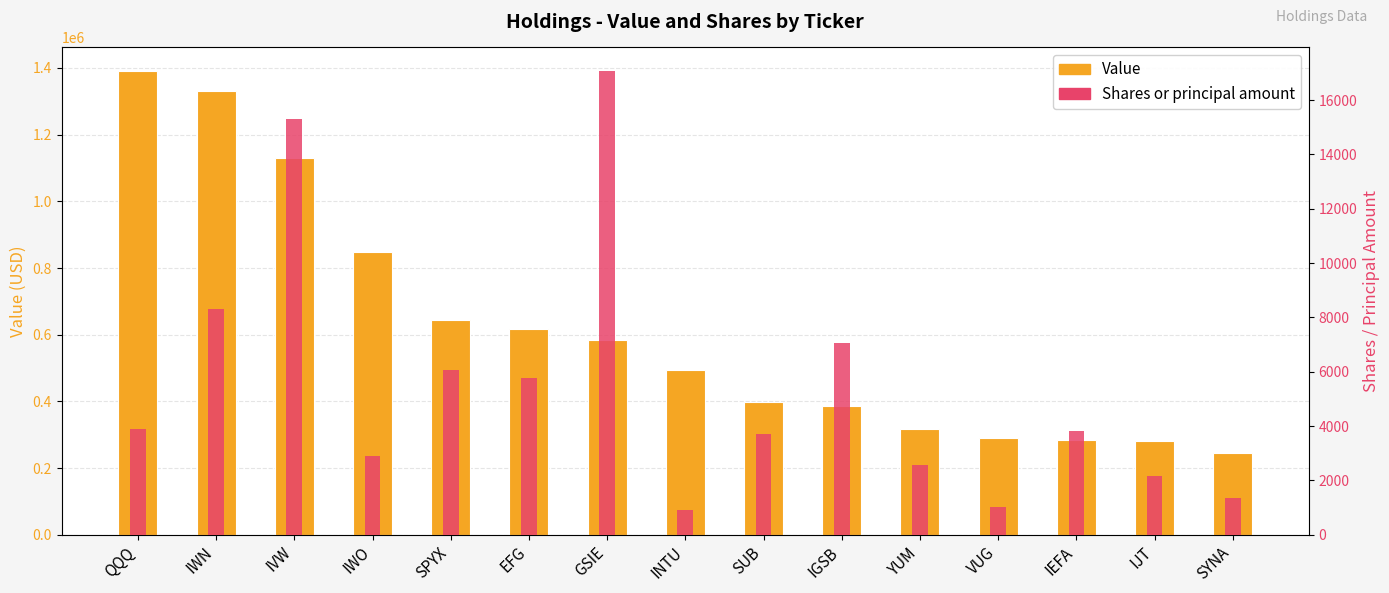

What is the difference between the Value values at GSIE and IGSB?

197000